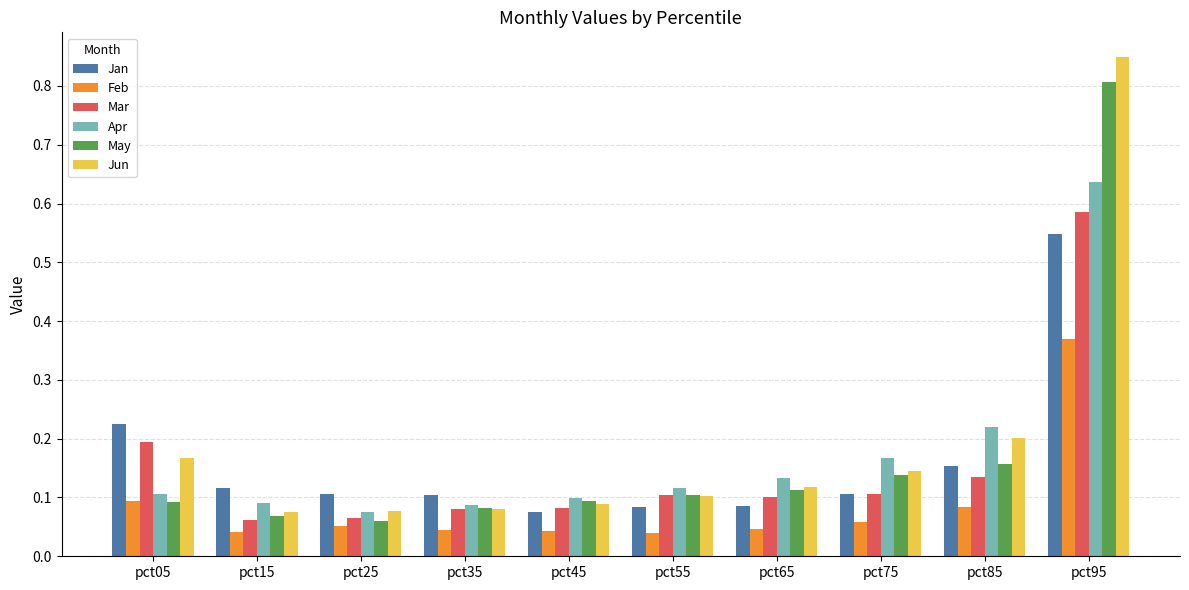

What is the sum of all Apr values?

1.7